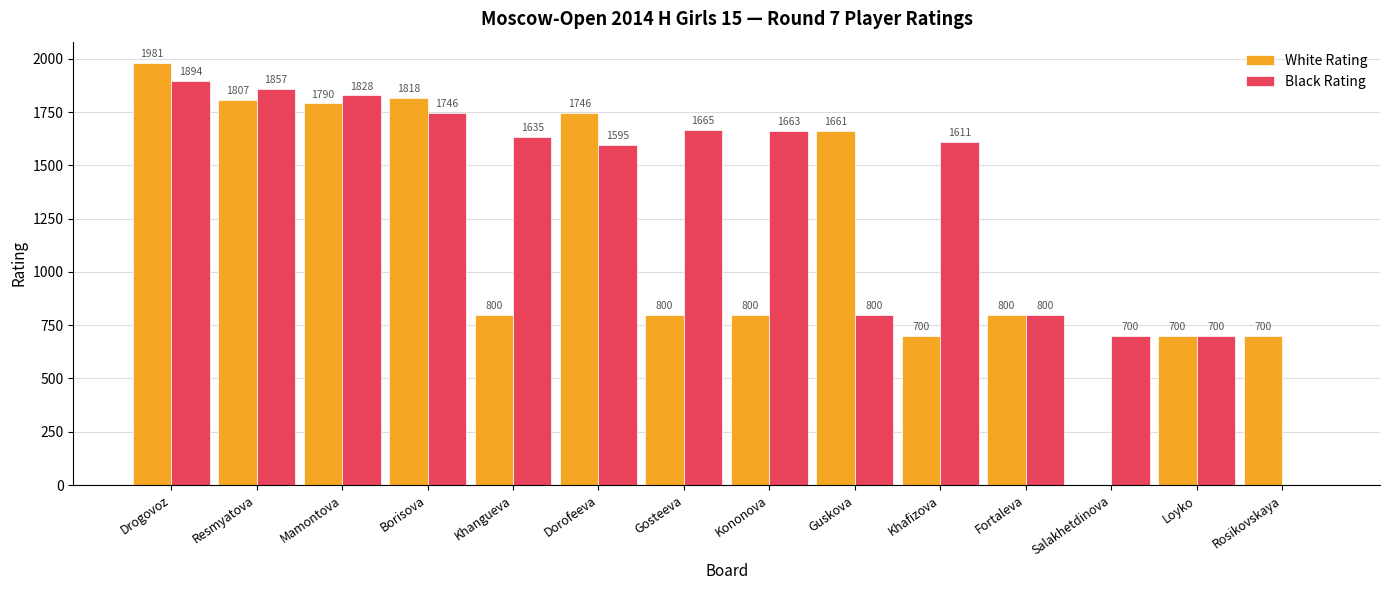

How many values in White Rating are above zero?

13